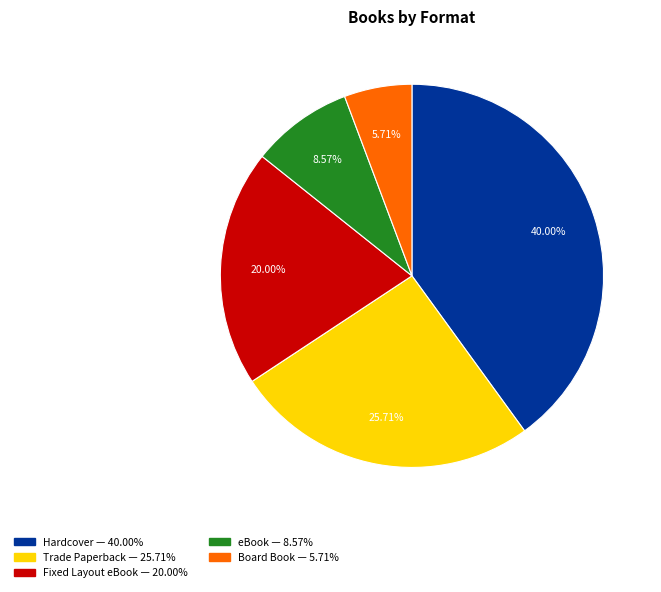

Is there any slice that represents more than half of the pie?

No